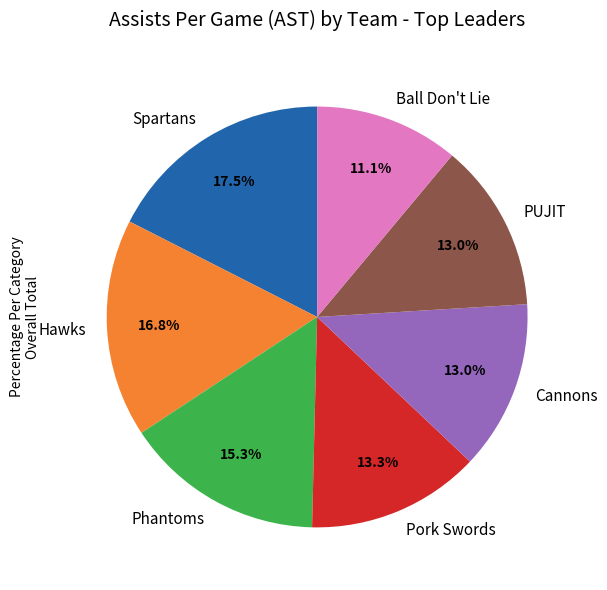

To the nearest percent, what is the difference between the PUJIT and Ball Don't Lie slice percentages?

2%